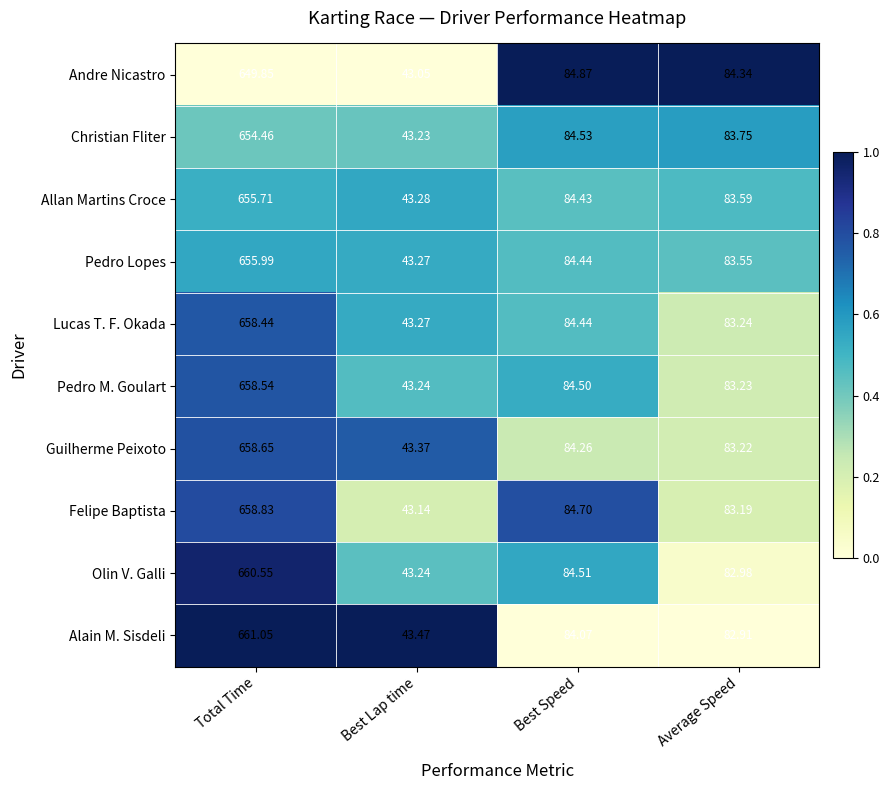

Which label corresponds to the smallest value in the chart?

Best Lap time